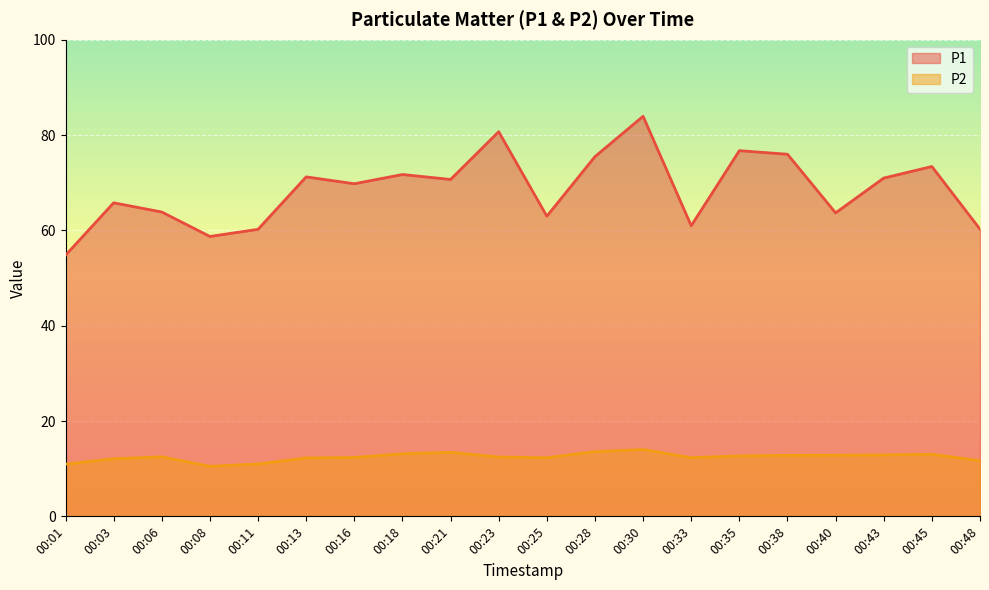

Count the number of categories in the chart.

20